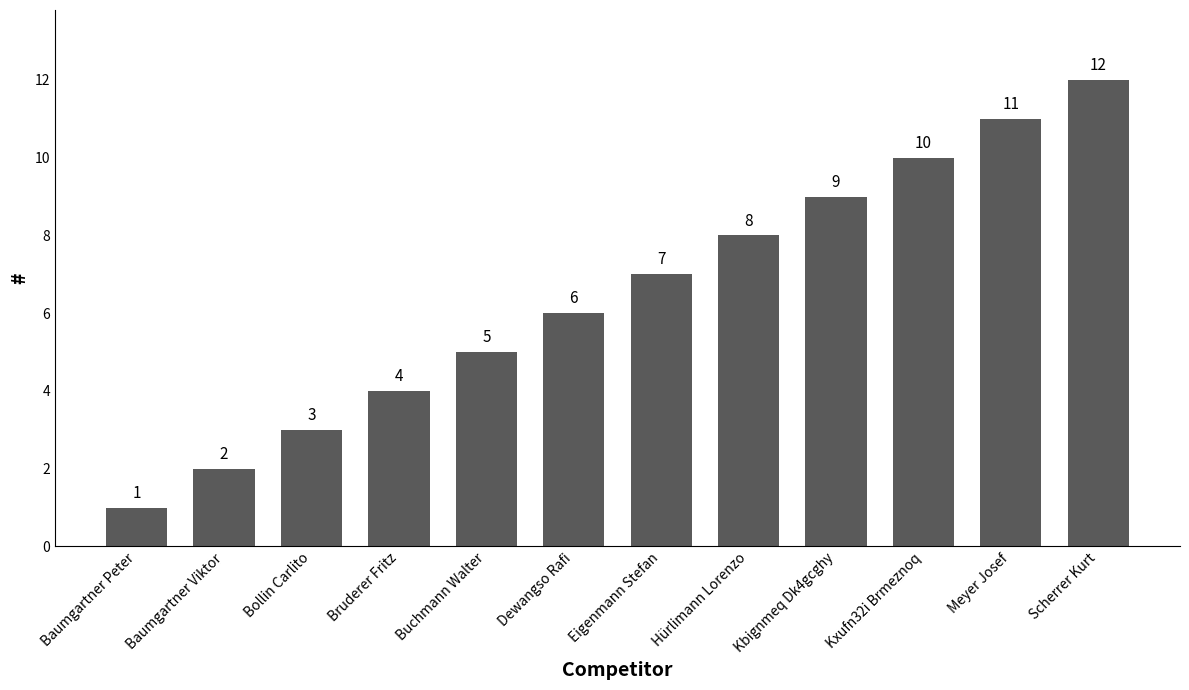

At which category does the chart reach its minimum across all series?

Baumgartner Peter